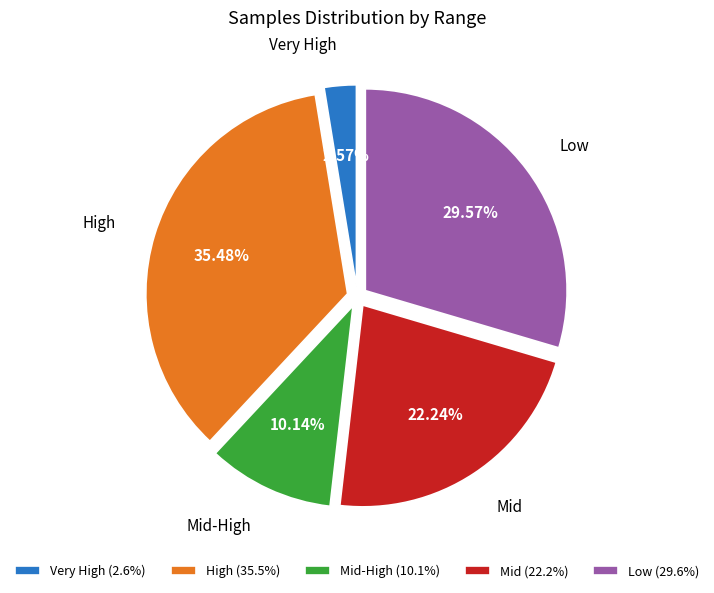

Does Low (29.6%) account for over 50% of the chart?

No